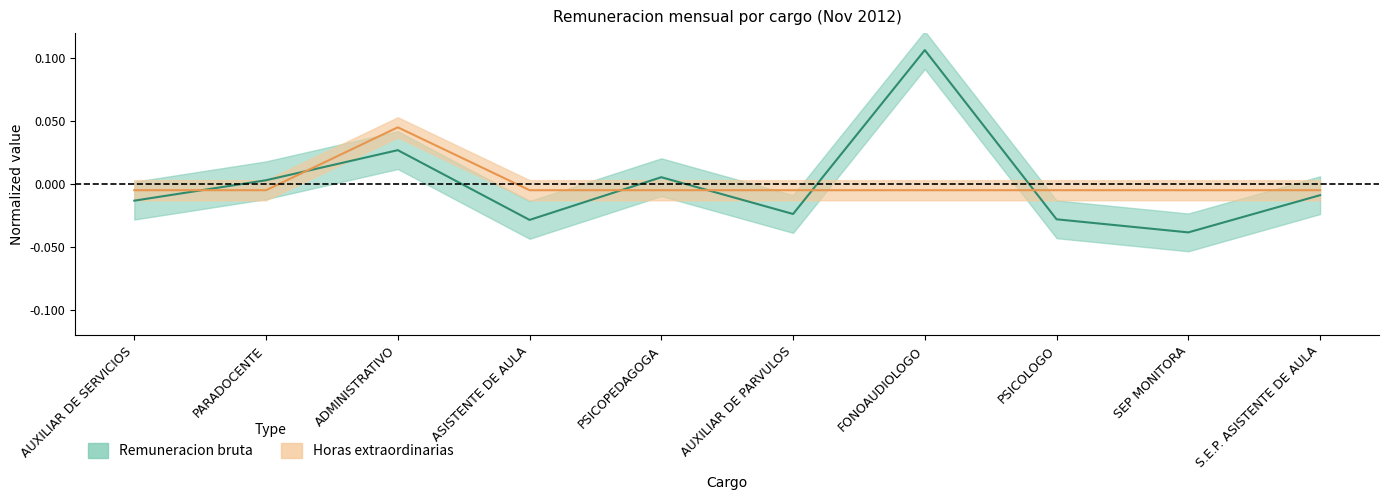

What is the label of the 2nd point from the right?

SEP MONITORA